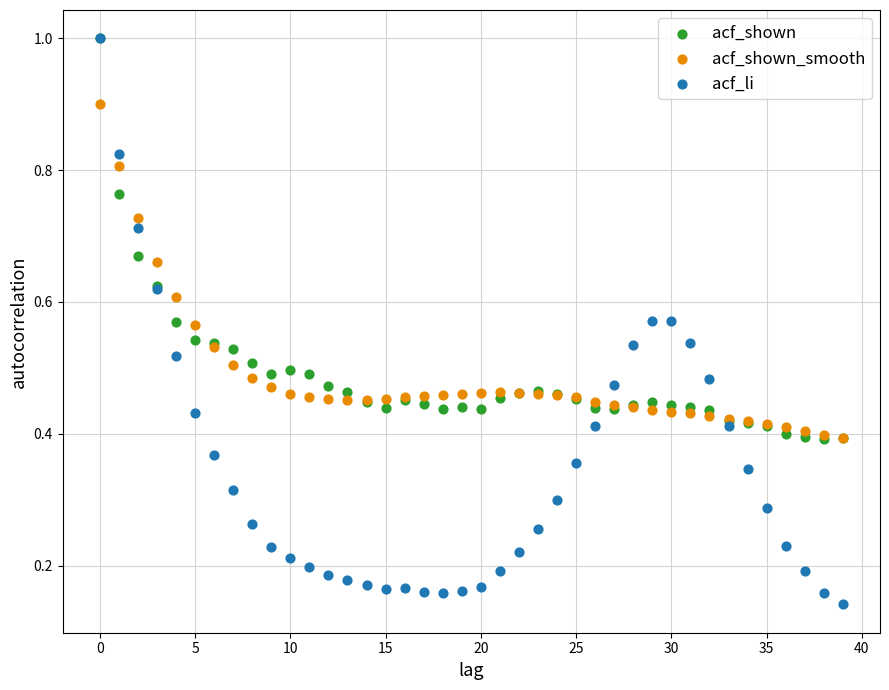

What are all the series names shown in the legend?

acf_shown, acf_shown_smooth, acf_li